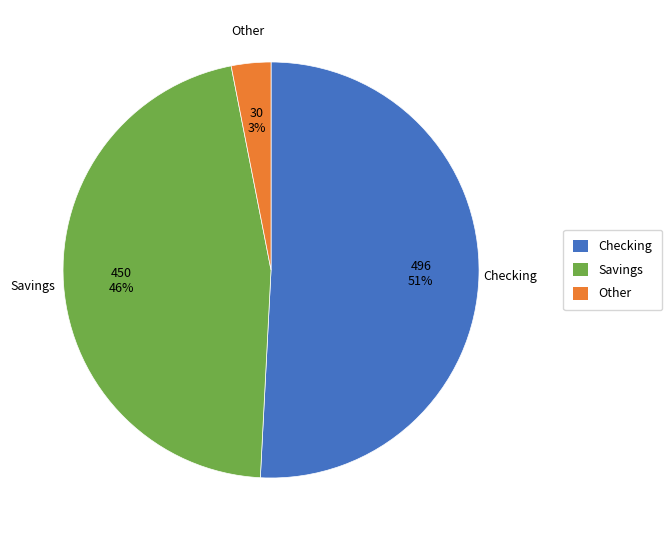

Approximately how many times larger is the value at Other compared to Checking?

0.1